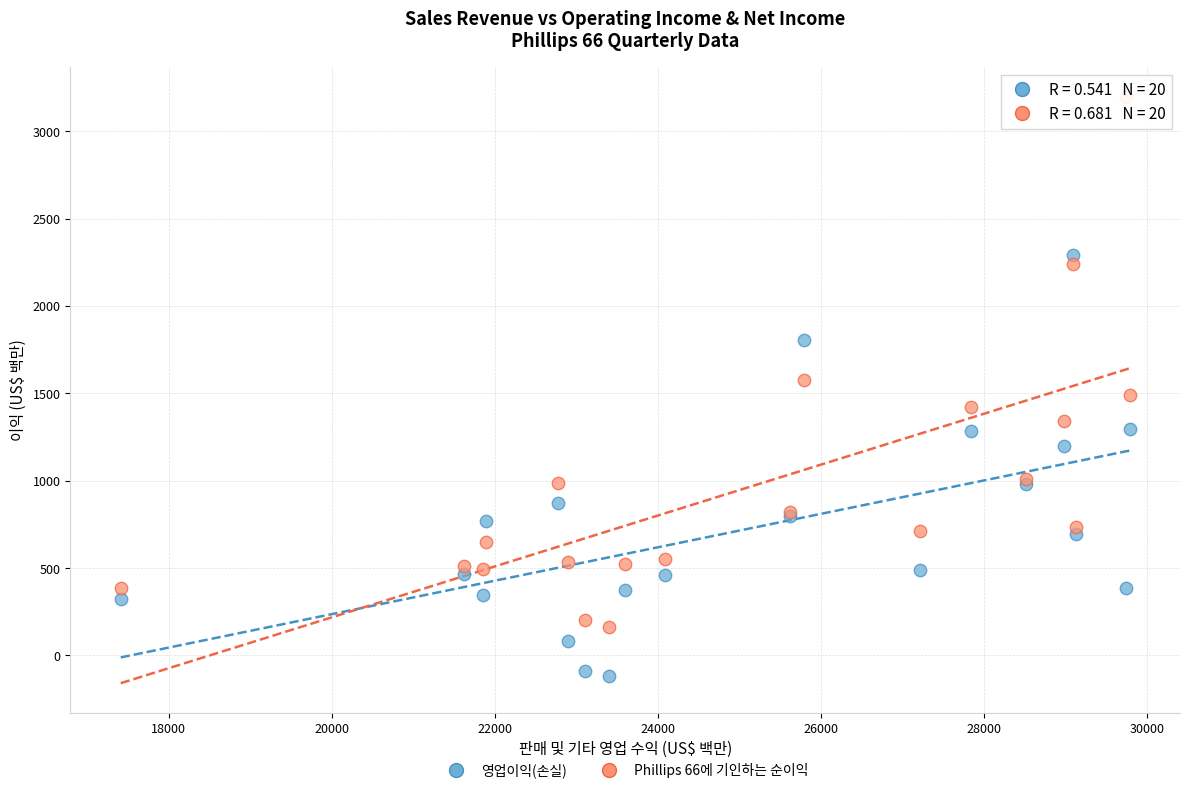

Which series has the largest Y range (max minus min)?

Phillips 66에 기인하는 순이익